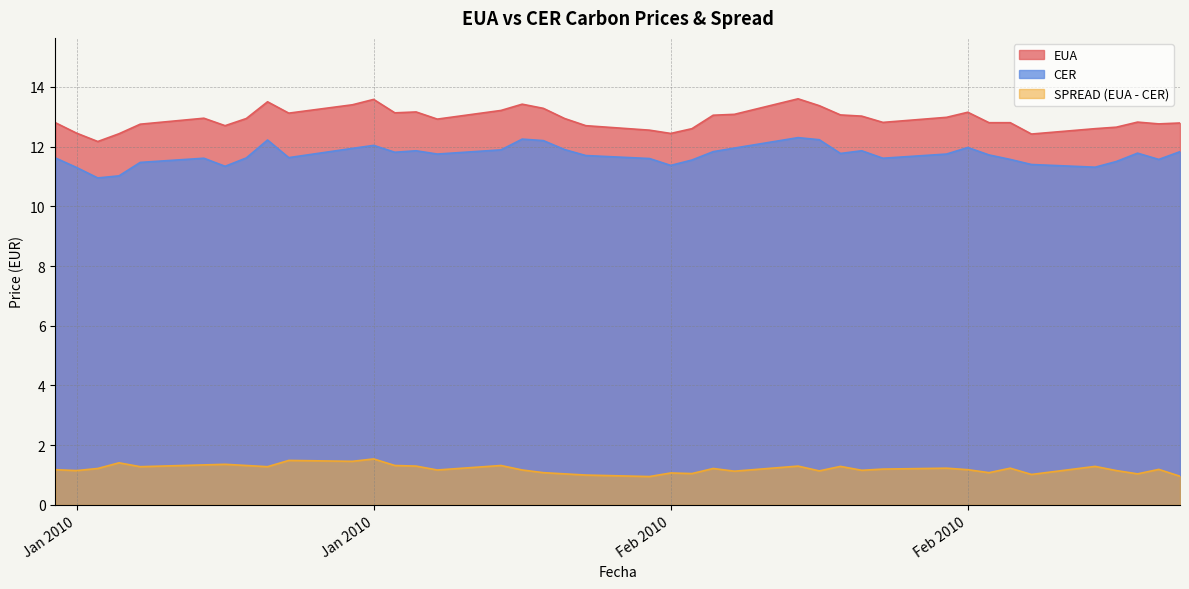

True or false: CER and SPREAD (EUA - CER) intersect in this chart.

False